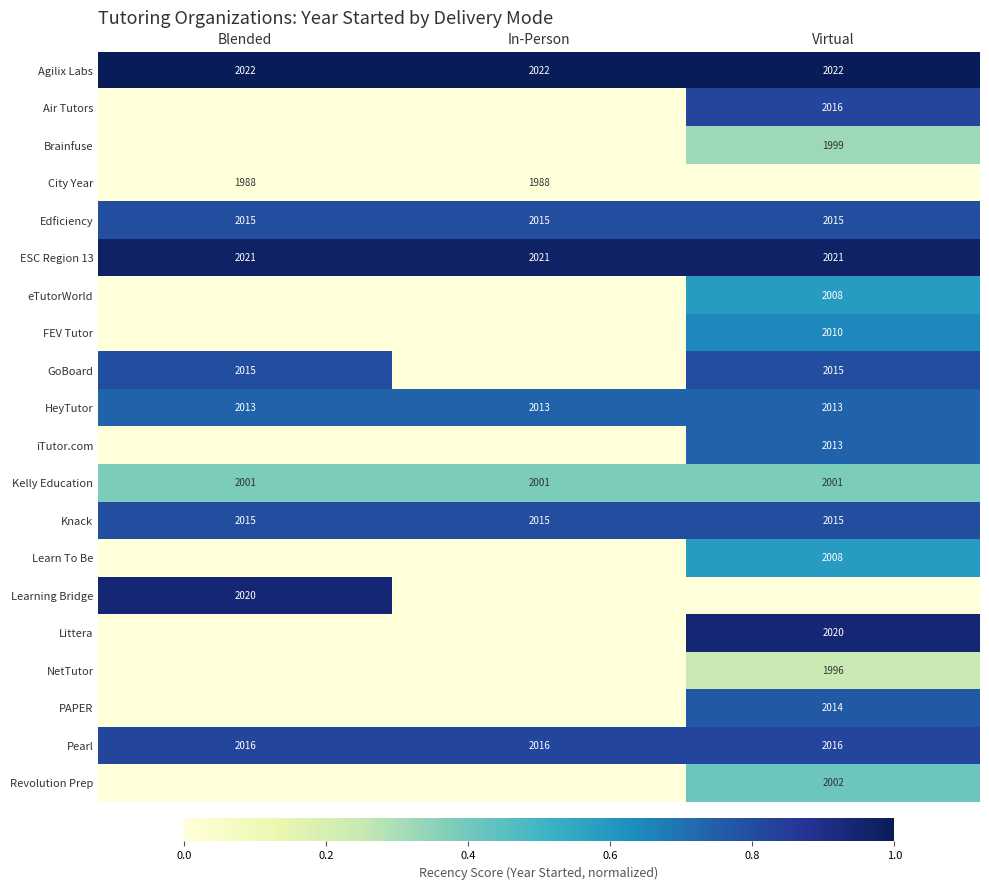

What is the sum of all Pearl values?

6048